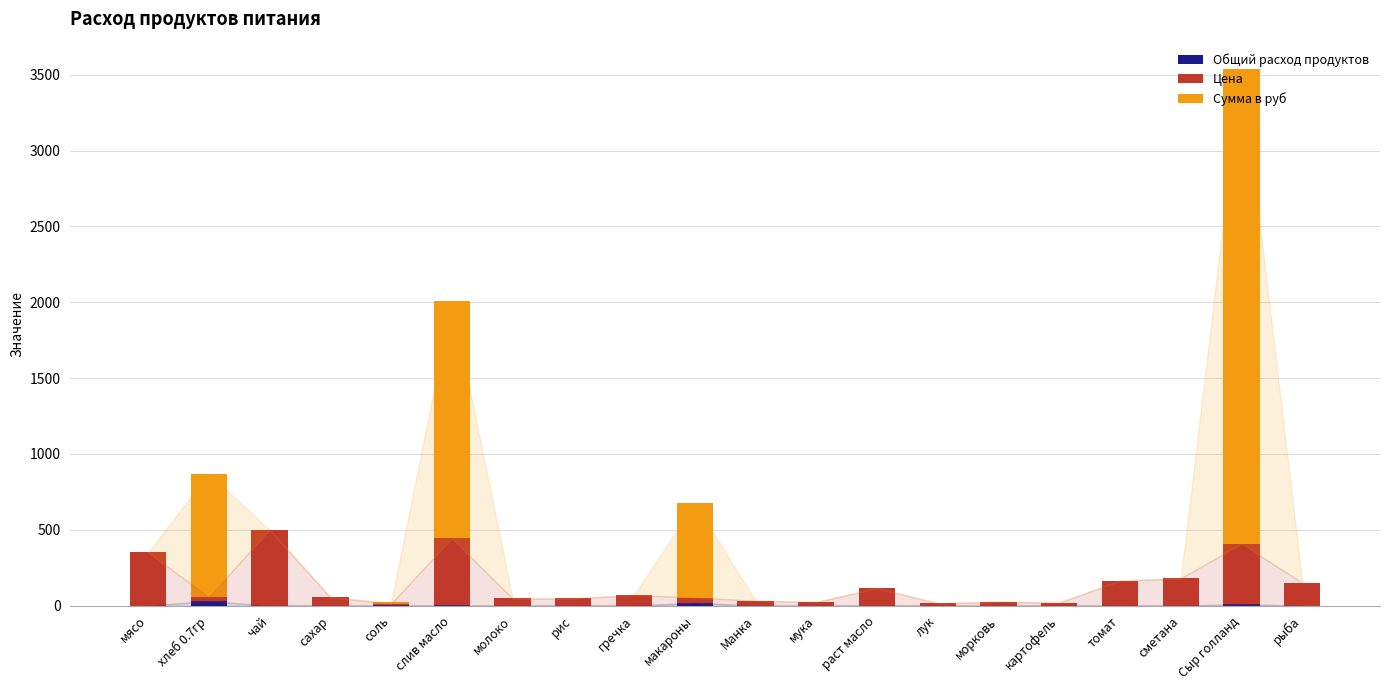

What is the total value across all series at мясо?

350.0